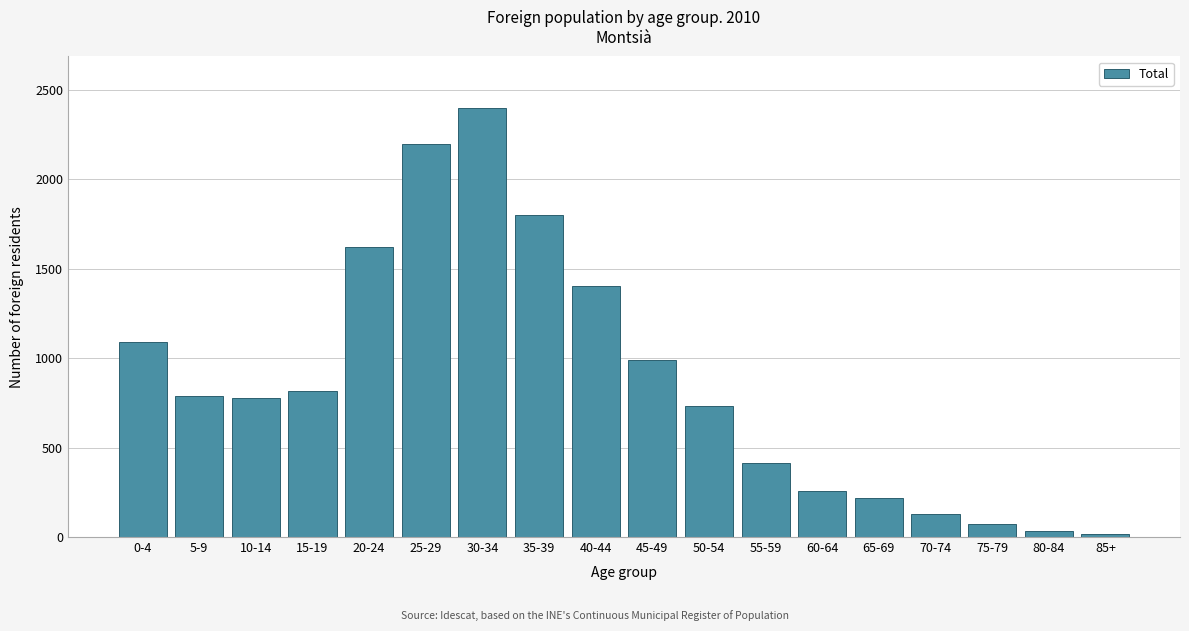

The value at 0-4 is 1641. True or false?

False